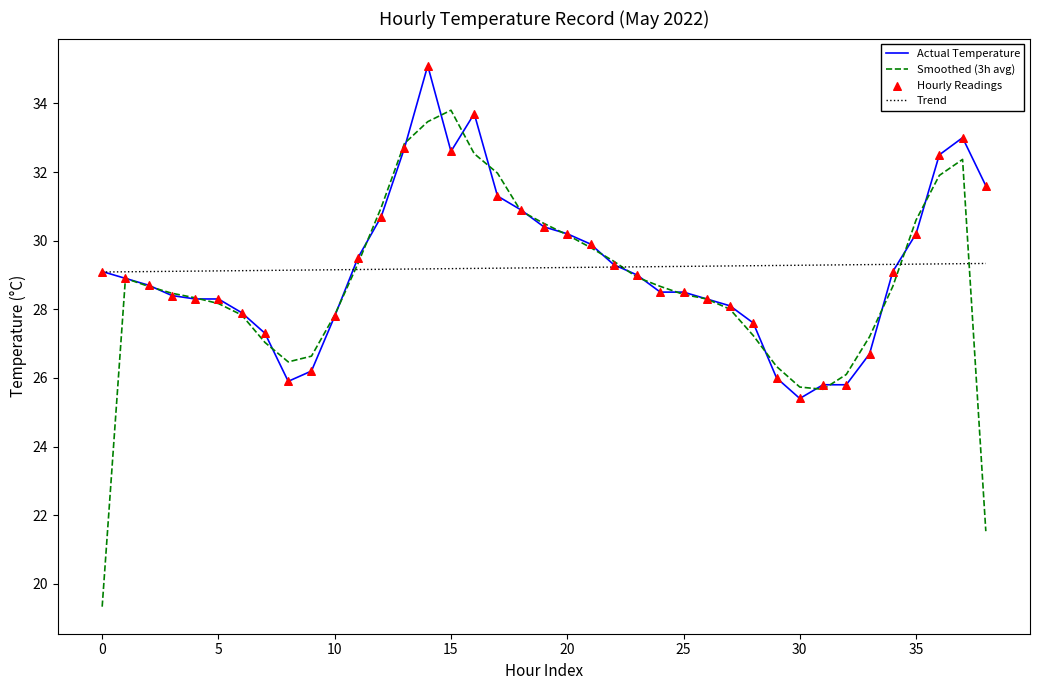

Which series has the largest range (max minus min)?

Smoothed (3h avg)